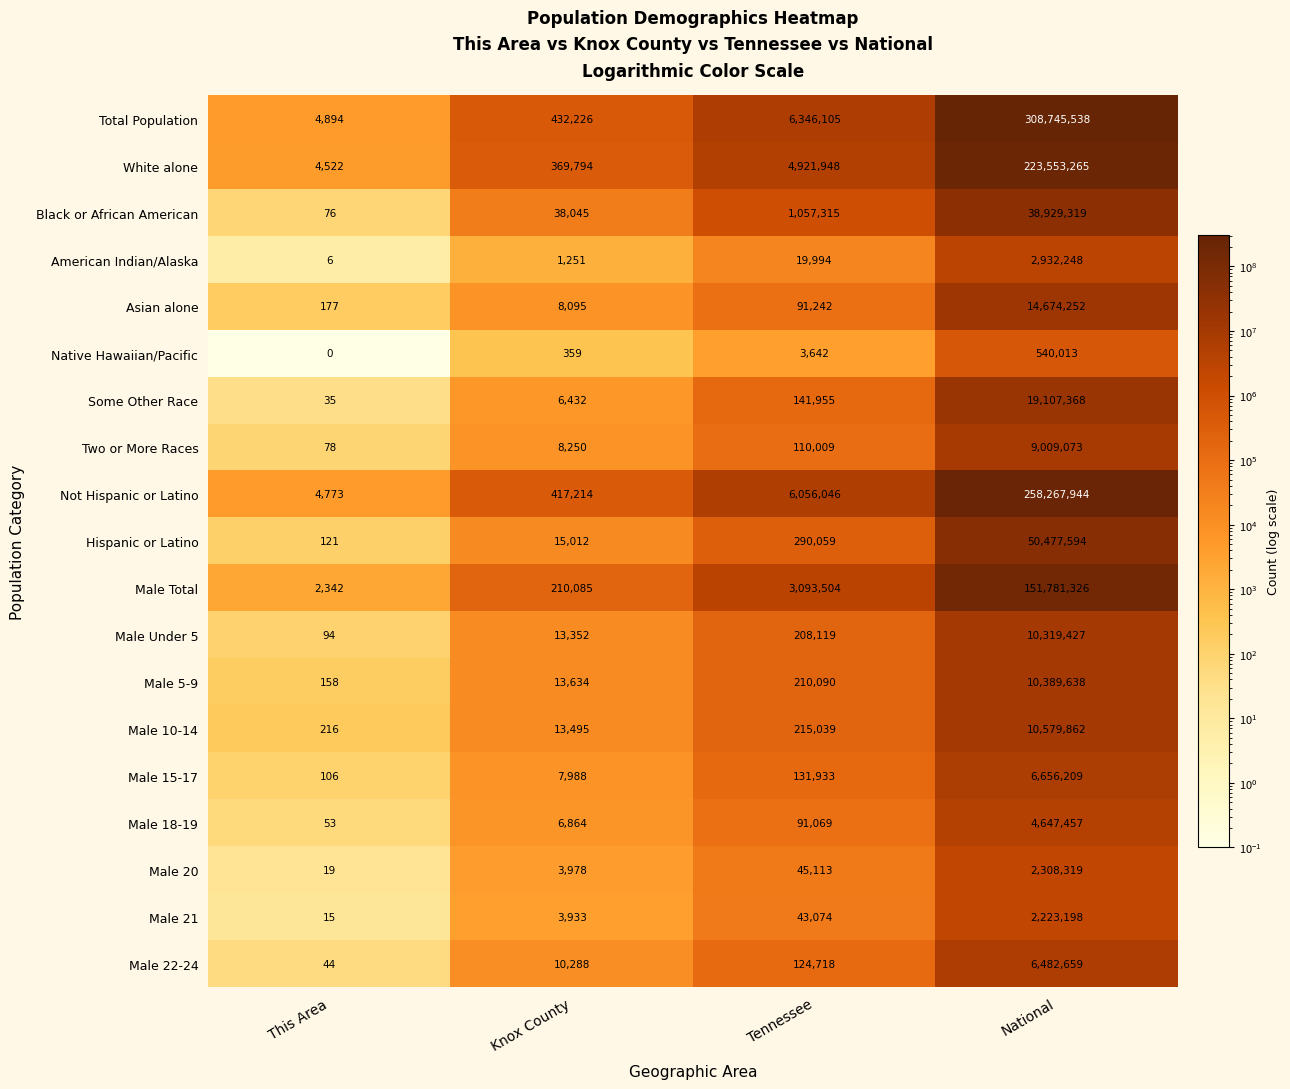

What is the difference between the Male 22-24 values at National and This Area?

6482615